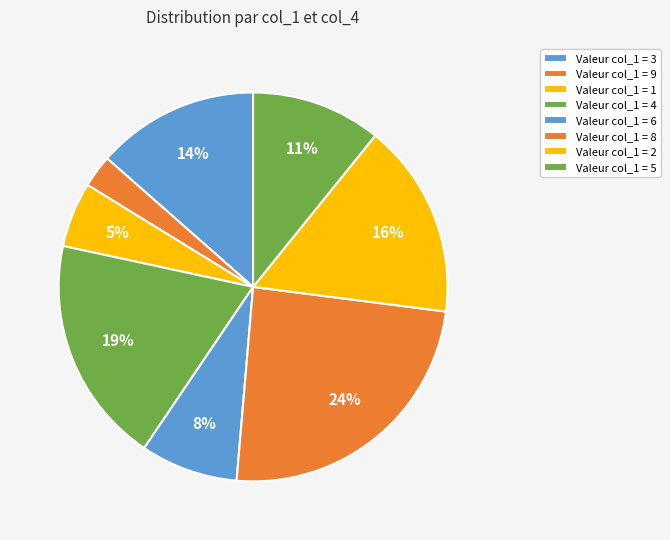

Does any single category account for the majority?

No